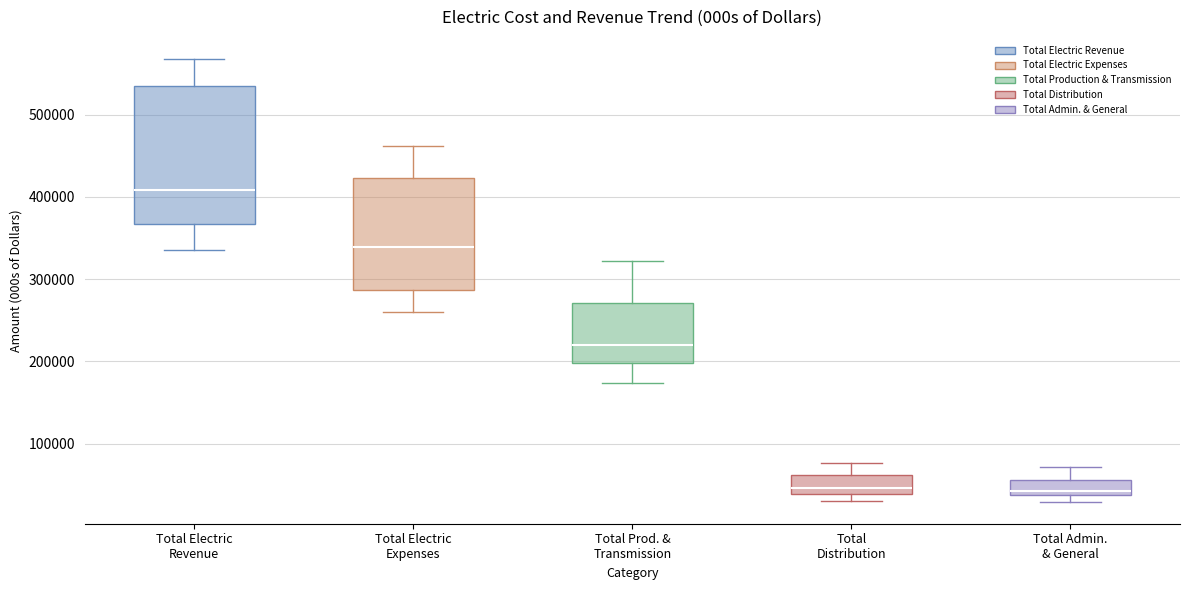

Where does the upper whisker of the box for Total Admin. & General end on the y-axis? The values are not printed on the chart, so give them approximately, as read against the axis.

70000